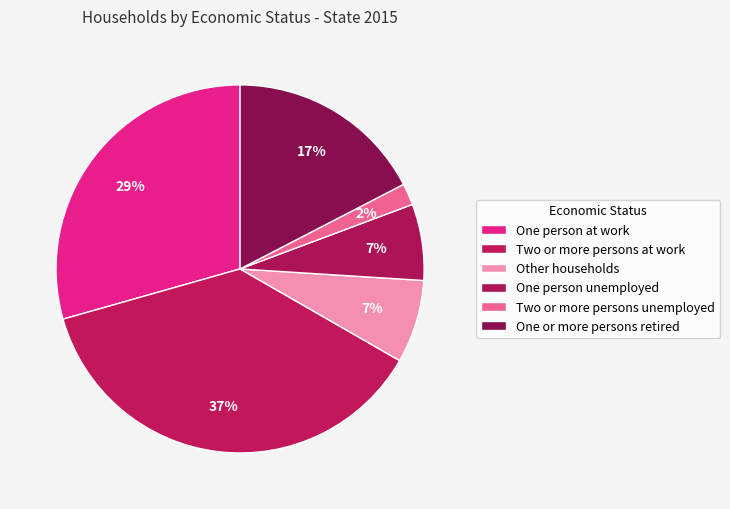

What percentage is the One person at work slice, to the nearest percent?

29%